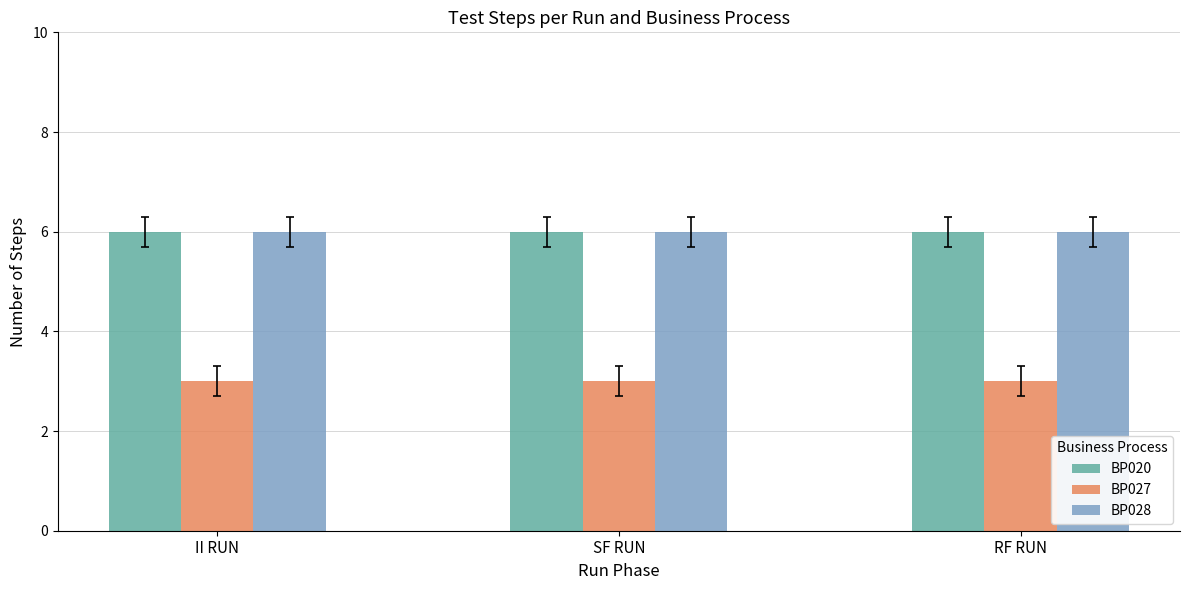

Reading right to left, extract all data points from this chart.

BP020: RF RUN=6	SF RUN=6	II RUN=6
BP027: RF RUN=3	SF RUN=3	II RUN=3
BP028: RF RUN=6	SF RUN=6	II RUN=6